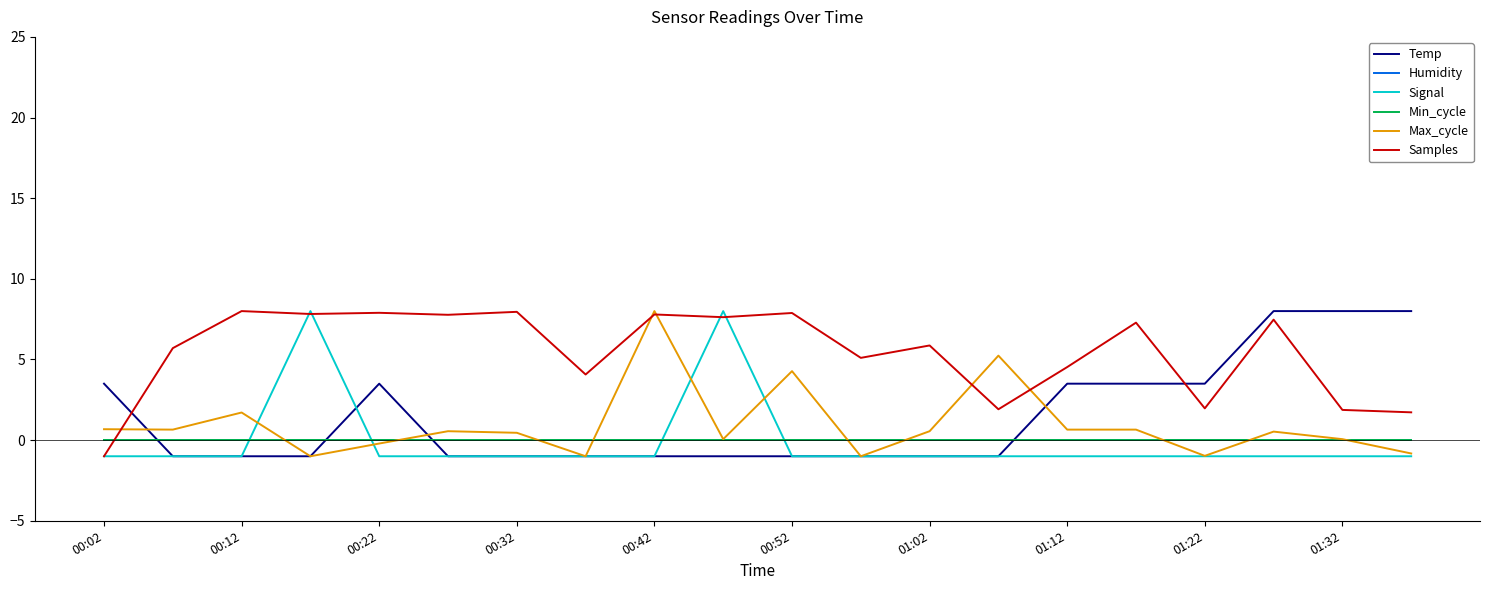

Does the chart display data point markers on the line(s)?

No